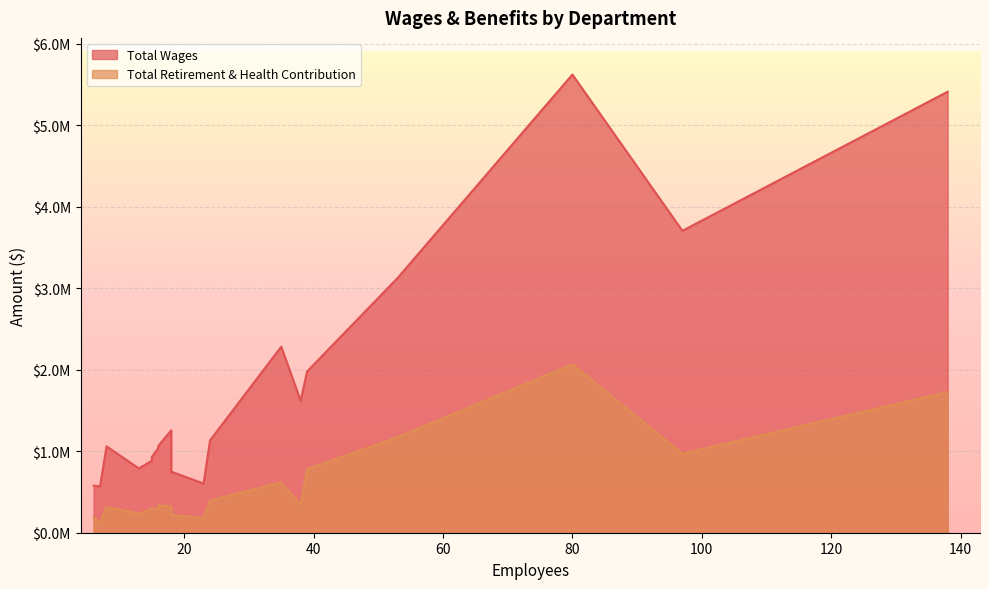

In Total Retirement & Health Contribution, how many points are higher than both neighbors (excluding endpoints)?

6